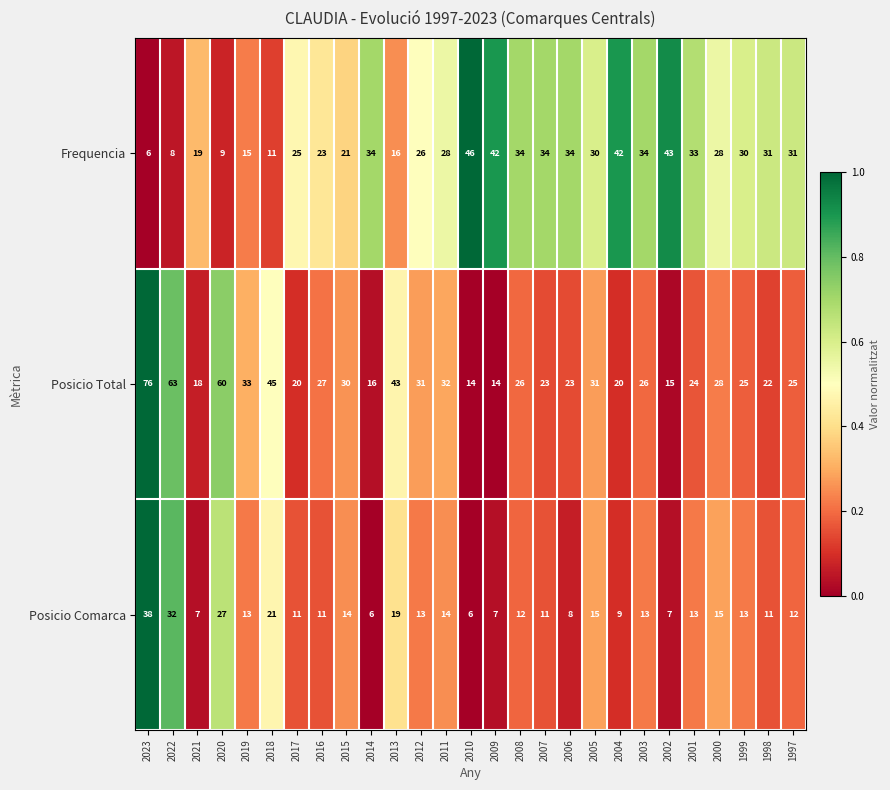

At how many categories does at least one series exceed 51?

3